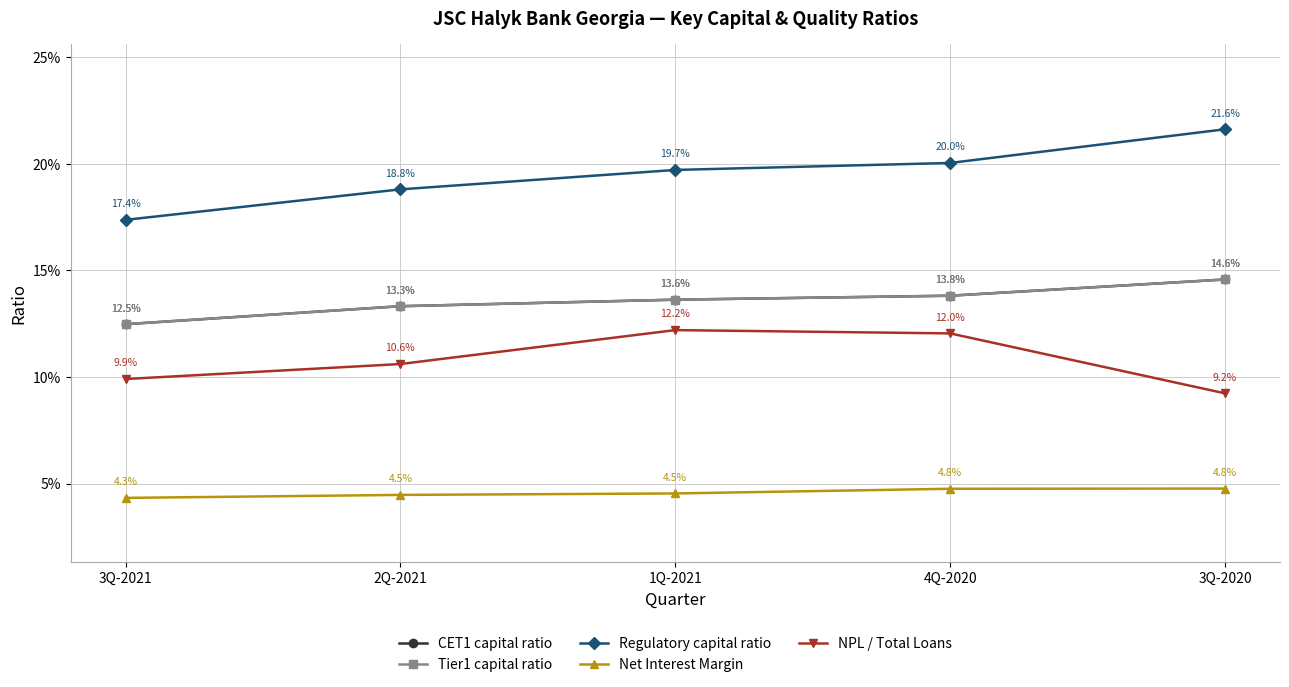

What is the difference between the second highest and second lowest values in the CET1 capital ratio series?

0.5